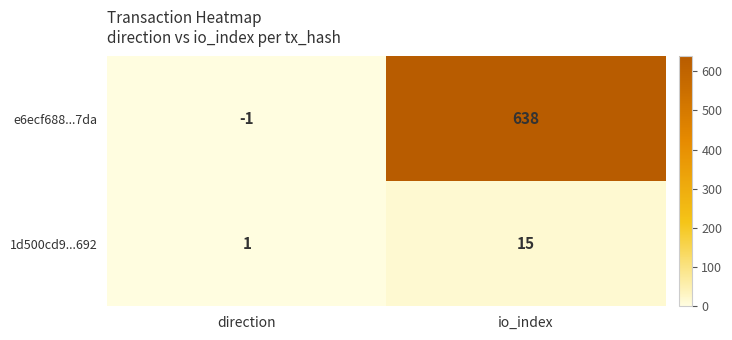

What is the total value across all series at io_index?

653